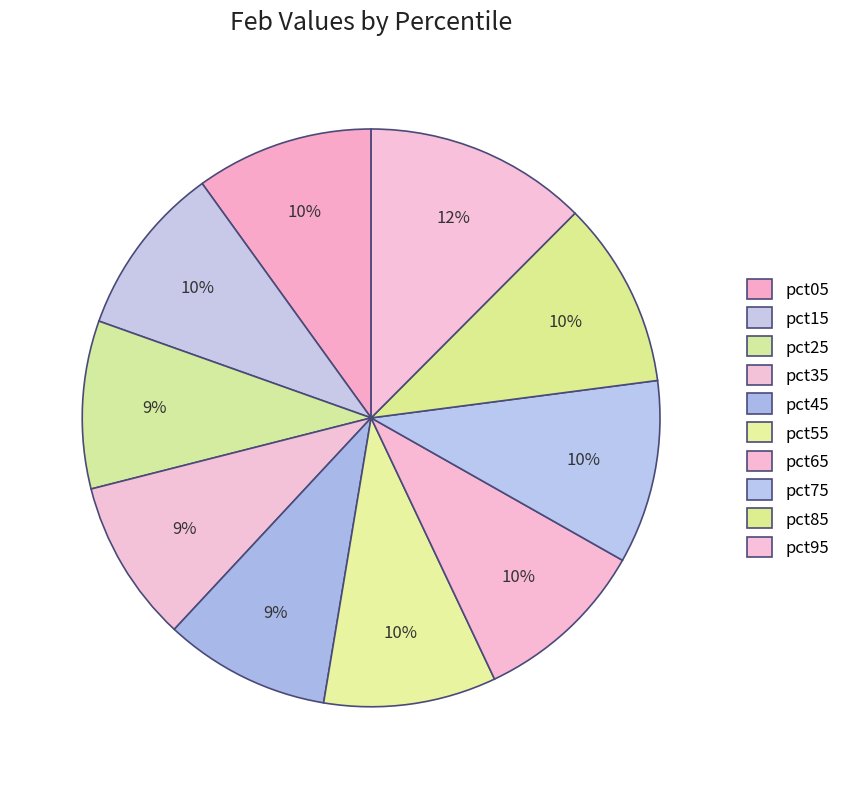

To the nearest percent, what is the combined percentage of pct95 and pct25?

22%